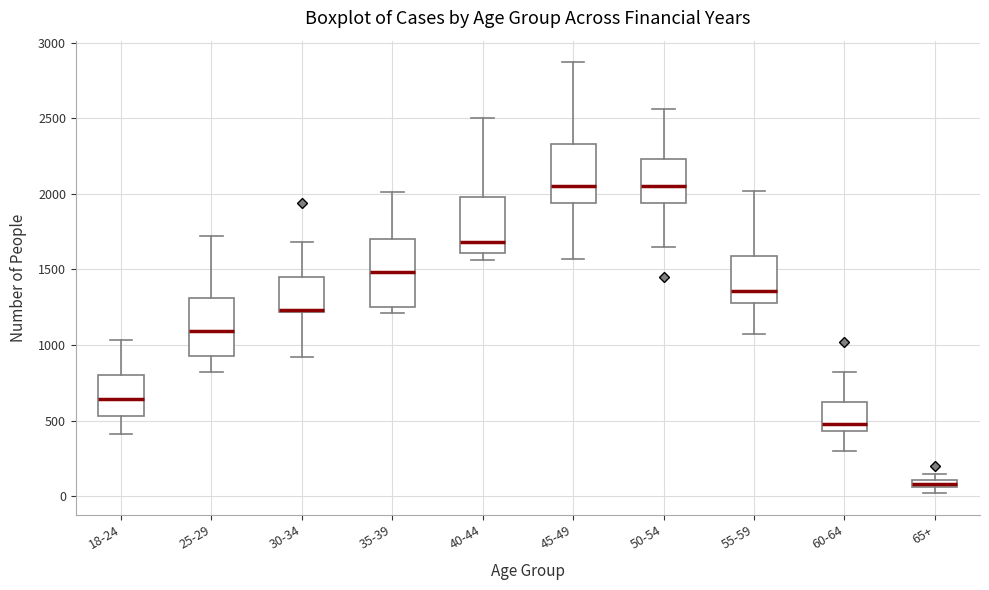

Comparing the boxes themselves (not the whiskers), which one is the tallest?

35-39